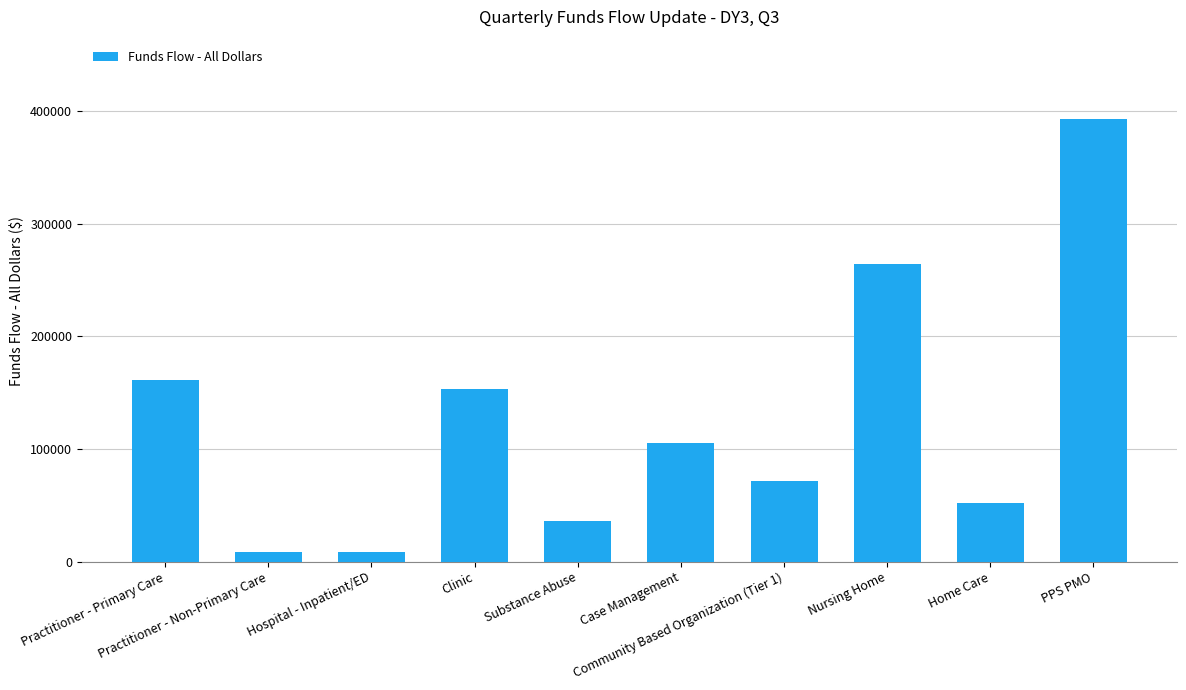

What is the greatest value displayed?

392967.0